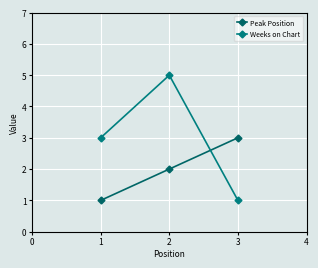

Reading right to left, what are all the values shown in this chart?

Peak Position: 3=3	2=2	1=1
Weeks on Chart: 3=1	2=5	1=3